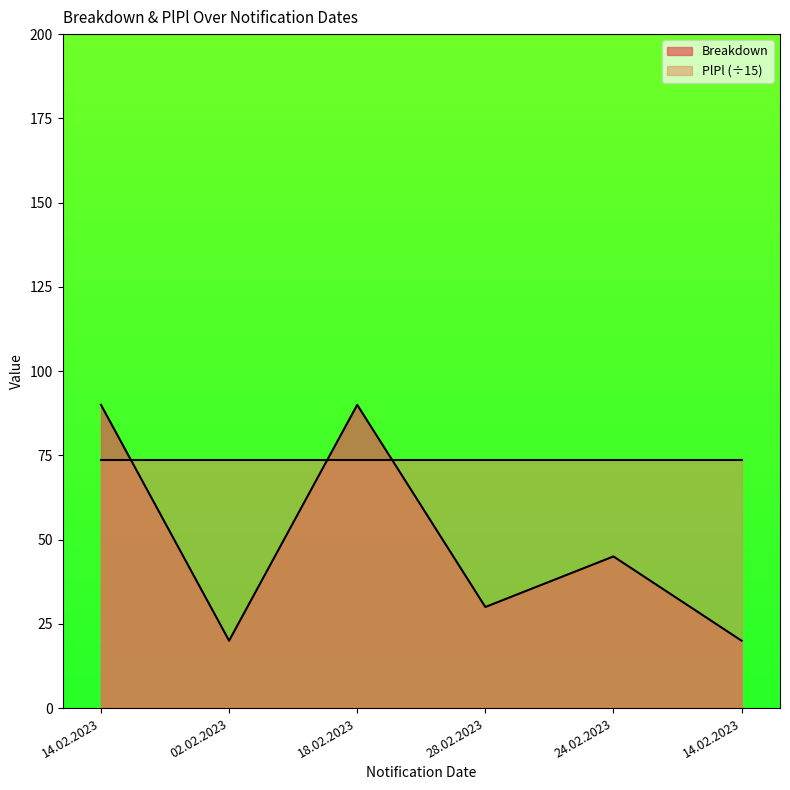

True or false: the data has more than 0 interior local peaks.

True